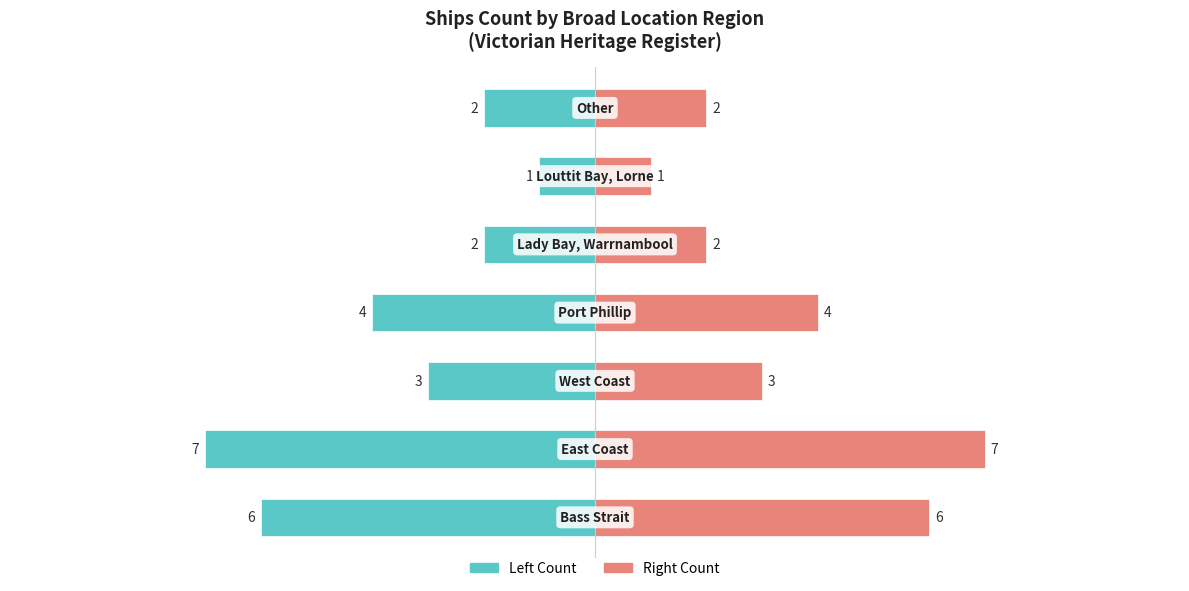

Is it true that Count (Right) equals 3 at 2?

True